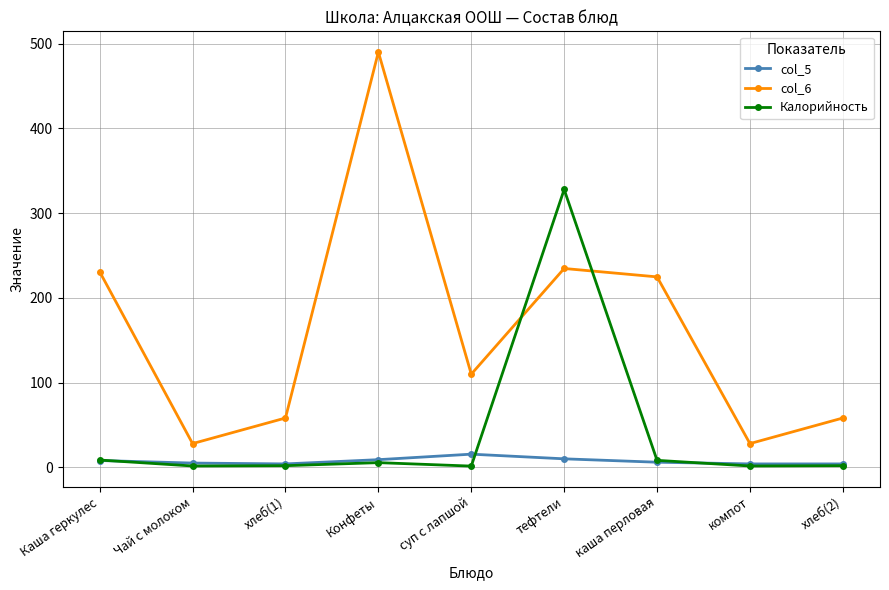

What is the lowest value of the col_6 series?

28.0